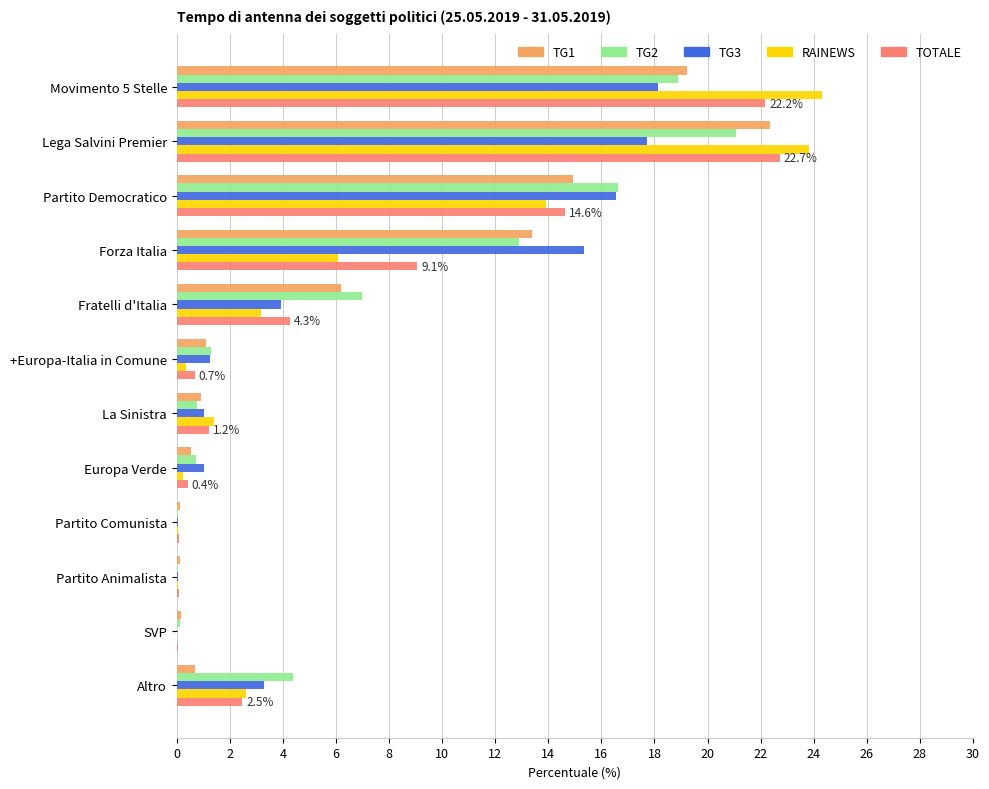

Which series has the widest spread of values?

RAINEWS